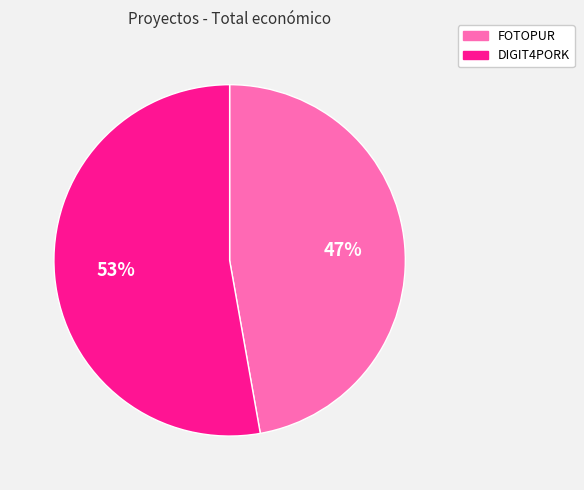

To the nearest percent, what portion does FOTOPUR represent?

47%